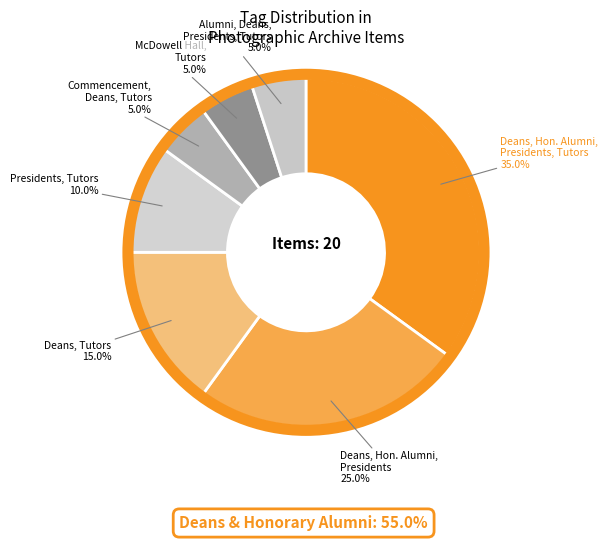

Between Commencement, Deans, Tutors and Presidents, Tutors, which is larger?

Presidents, Tutors